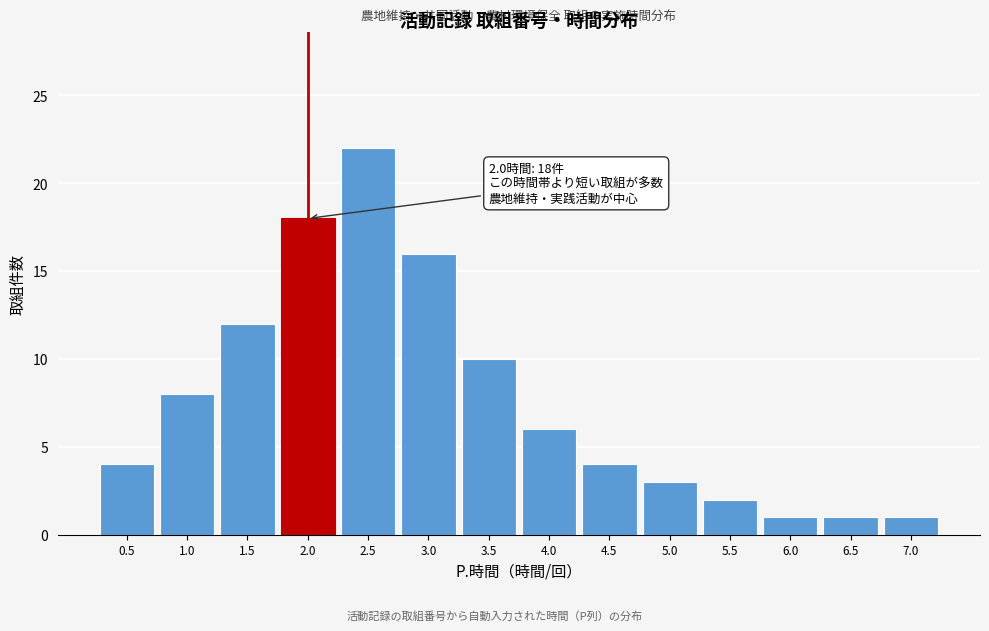

Reading left to right, transcribe all the data shown in this chart.

0.5=4	1.0=8	1.5=12	2.0=18	2.5=22	3.0=16	3.5=10	4.0=6	4.5=4	5.0=3	5.5=2	6.0=1	6.5=1	7.0=1